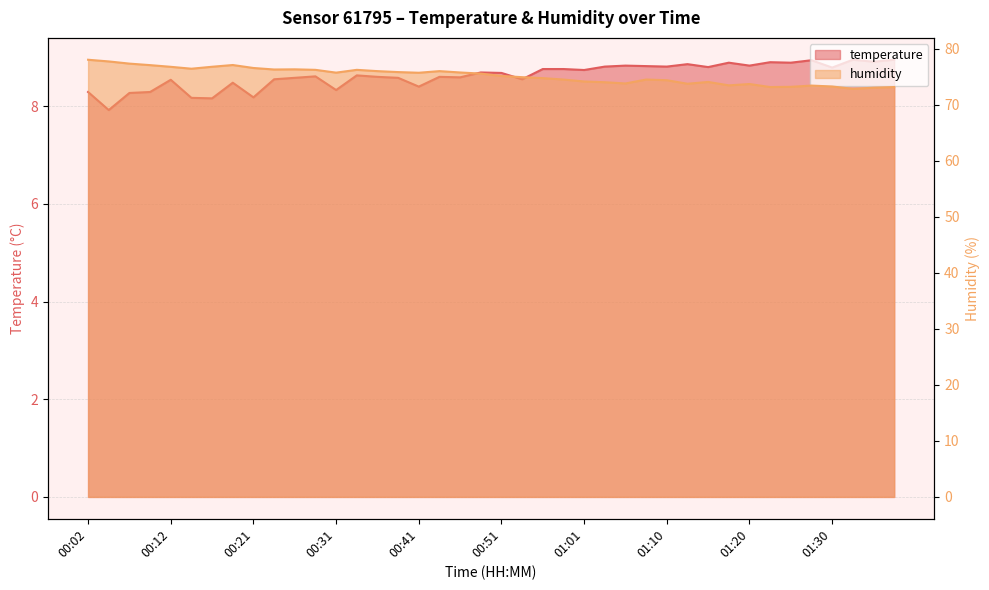

What is the total value across all series at 01:08?

83.3